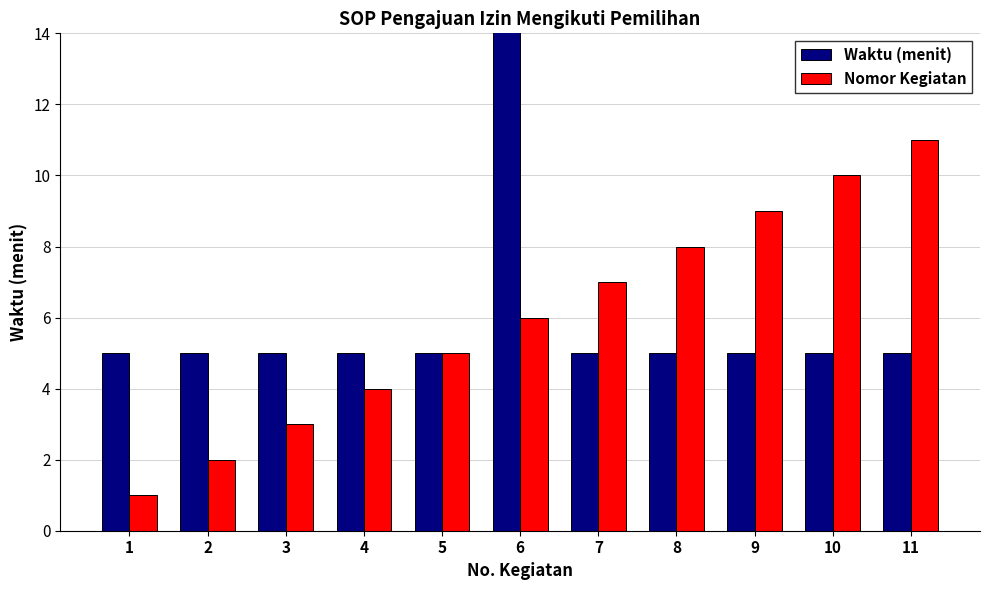

List the series in order of their peak value, highest first.

Waktu (menit), Nomor Kegiatan